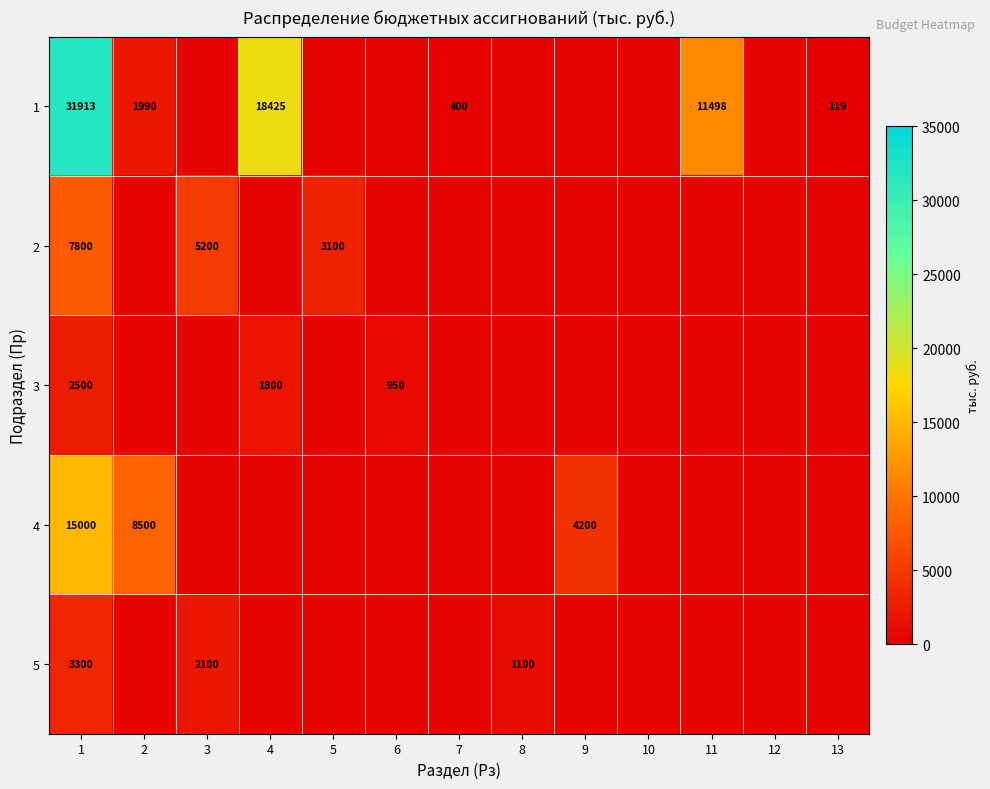

What is the maximum value for 4?

15000.0